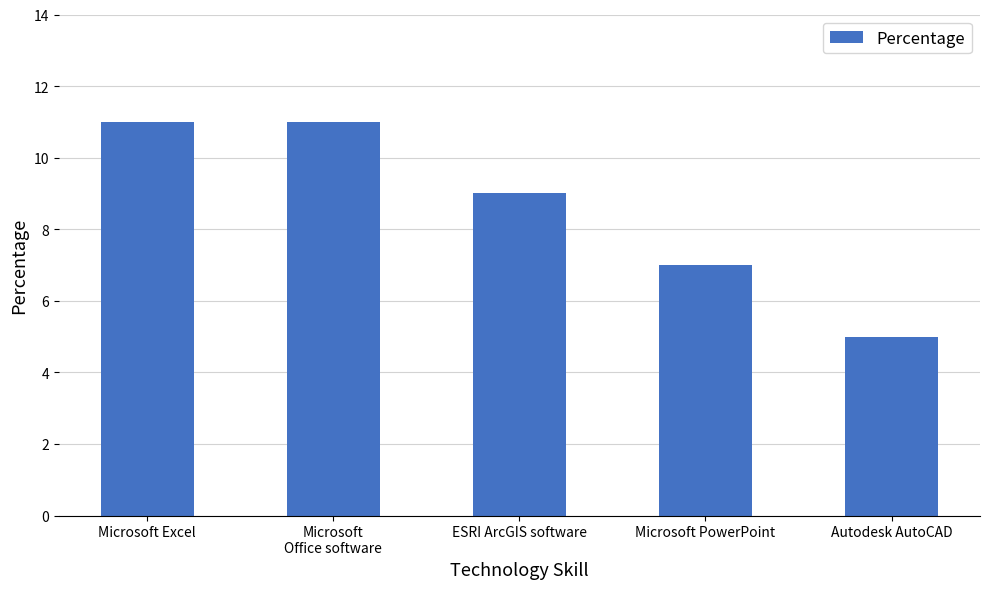

What position from the left is Autodesk AutoCAD?

5